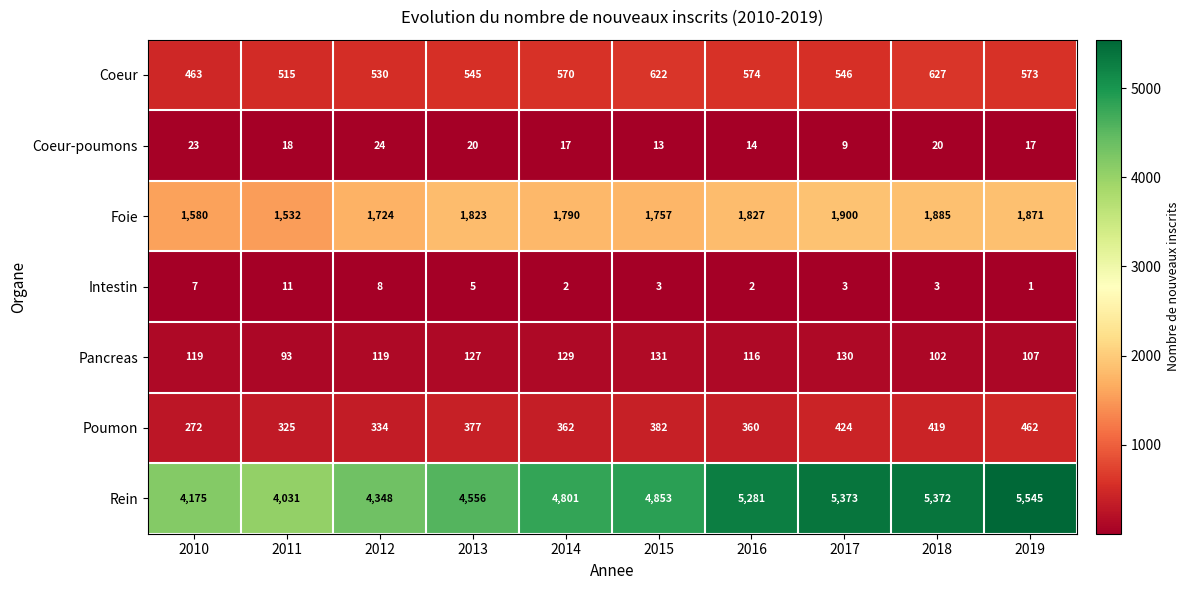

At which category does the chart reach its peak across all series?

2019